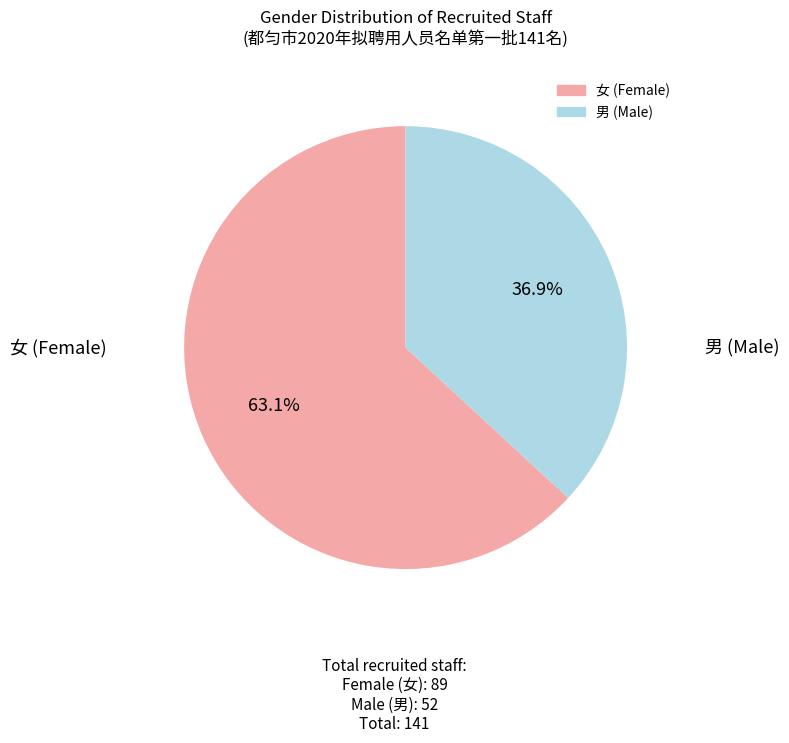

How many slices are in this pie chart?

2